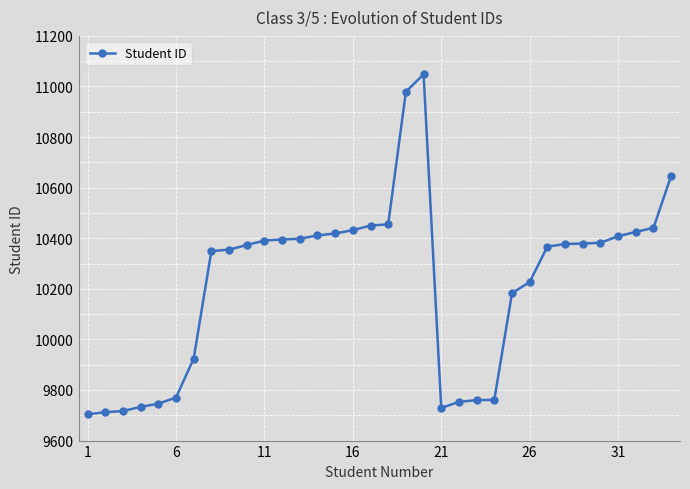

How many data points does each series have?

34